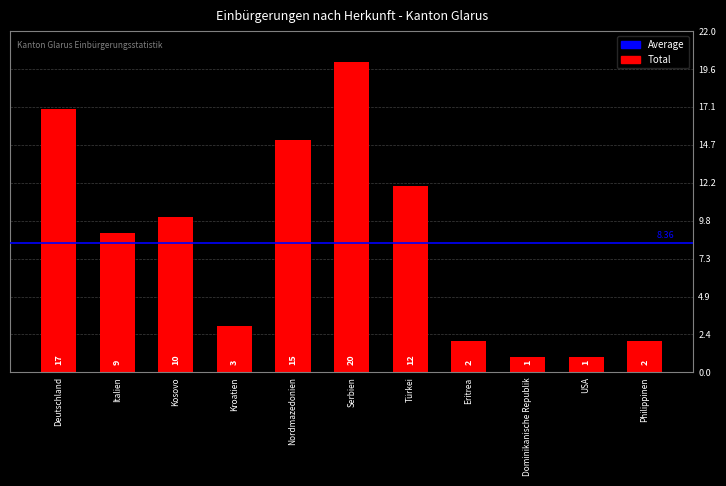

At which label is the value closest to 10?

Kosovo